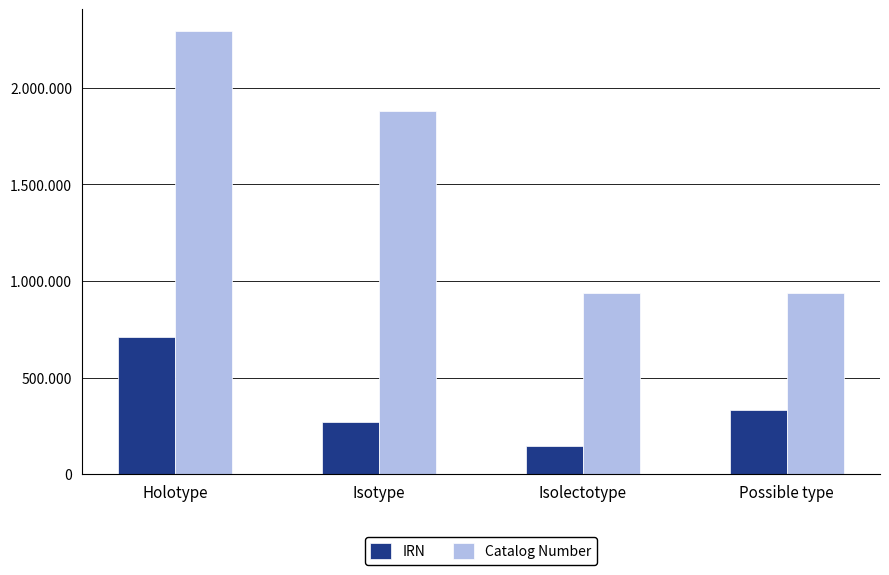

What are all the series names shown in the legend?

IRN, Catalog Number